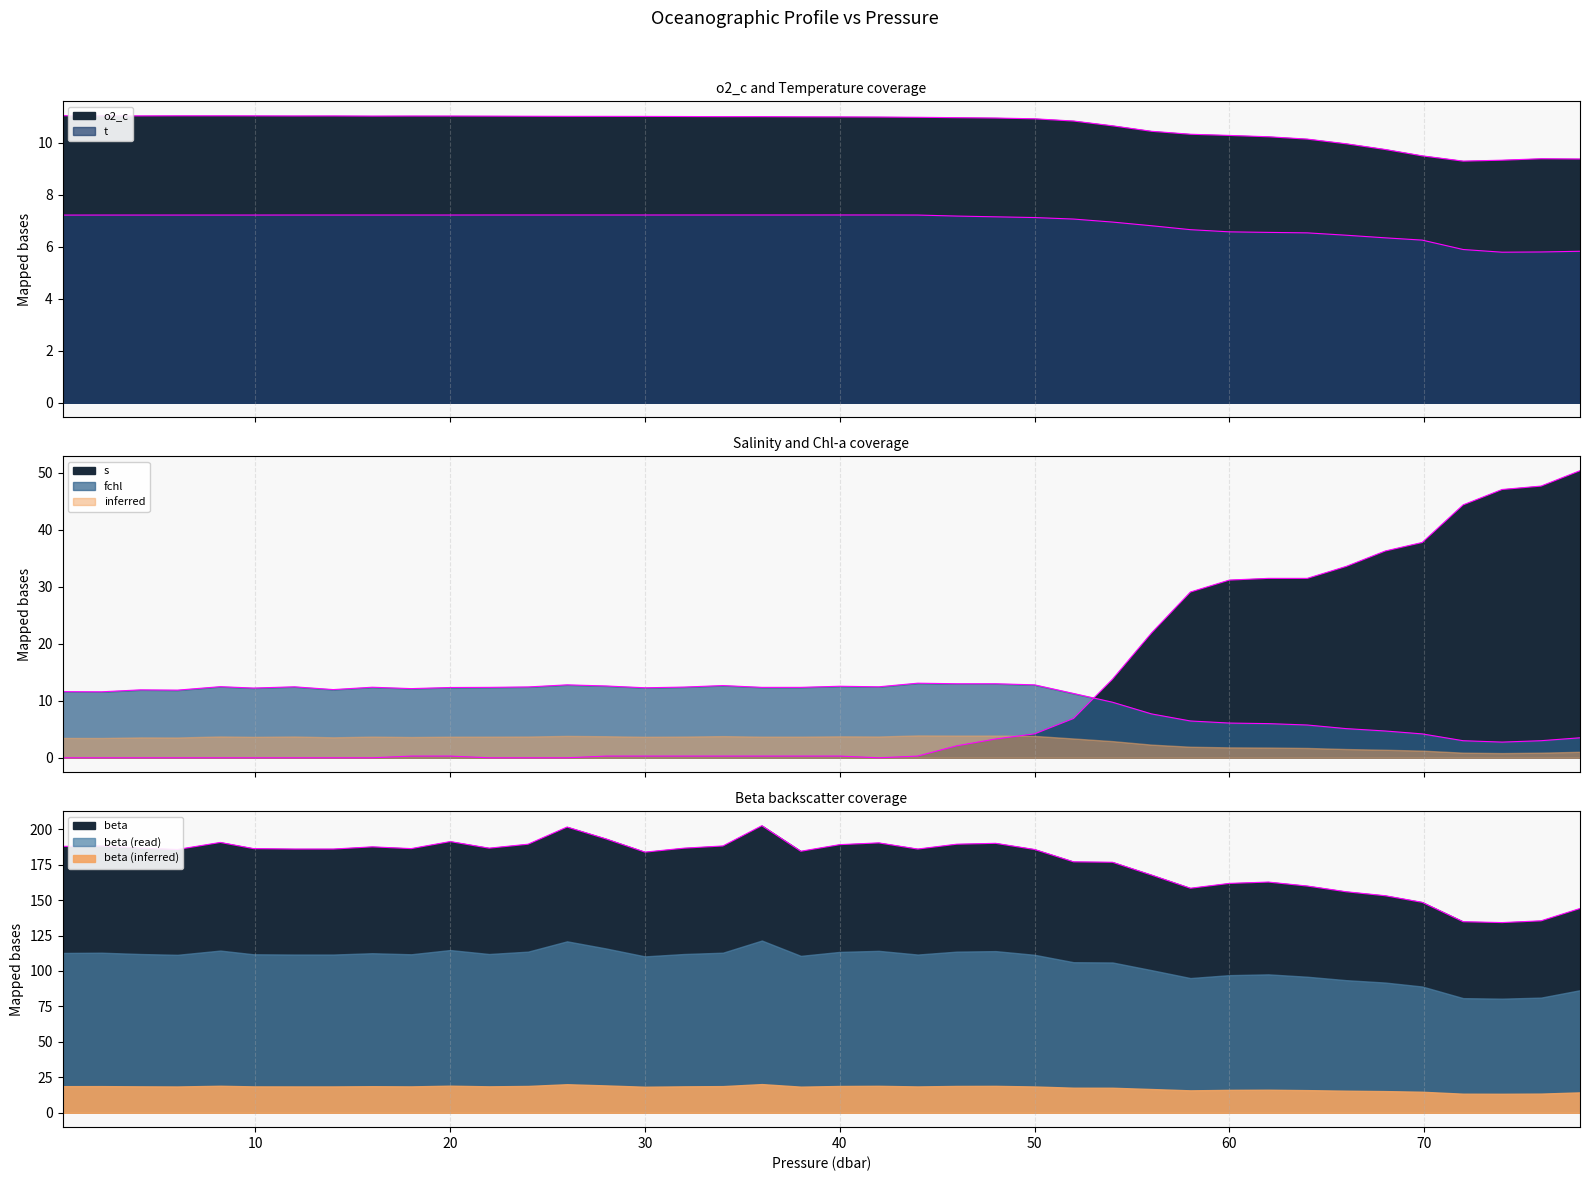

Reading left to right, what are all the values shown in this chart?

t: 7.2	7.2	7.2	7.2	7.2	7.2	7.2	7.2	7.2	7.2	7.2	7.2	7.2	7.2	7.2	7.2	7.2	7.2	7.2	7.2	7.2	7.2	7.2	7.2	7.2	7.1	7.1	7.0	6.8	6.7	6.6	6.6	6.5	6.4	6.3	6.3	5.9	5.8	5.8	5.8
s: 0.0	0.0	0.0	0.0	0.0	0.0	0.0	0.0	0.0	0.3	0.3	0.0	0.0	0.0	0.3	0.3	0.3	0.3	0.3	0.3	0.3	0.0	0.3	2.1	3.3	4.2	6.9	13.8	21.9	29.1	31.2	31.5	31.5	33.6	36.3	37.8	44.4	47.1	47.7	50.4
o2_c: 11.0	11.0	11.0	11.0	11.0	11.0	11.0	11.0	11.0	11.0	11.0	11.0	11.0	11.0	11.0	11.0	11.0	11.0	11.0	11.0	11.0	11.0	11.0	11.0	11.0	10.9	10.8	10.7	10.4	10.3	10.3	10.2	10.1	10.0	9.7	9.5	9.3	9.3	9.4	9.4
fchl: 11.6	11.6	11.9	11.9	12.5	12.2	12.5	12.0	12.4	12.1	12.3	12.4	12.4	12.8	12.6	12.3	12.4	12.7	12.4	12.4	12.6	12.5	13.1	13.0	13.0	12.8	11.3	9.8	7.7	6.5	6.1	6.0	5.8	5.1	4.7	4.2	3.0	2.8	3.0	3.5
beta: 187.9	188.2	186.6	185.7	190.6	186.3	186.0	186.0	187.5	186.3	191.3	186.6	189.4	201.5	193.1	183.8	186.6	188.2	202.4	184.4	189.1	190.3	186.0	189.4	190.0	185.7	177.0	176.7	167.7	158.4	161.8	162.7	159.9	155.9	153.1	148.4	134.8	134.1	135.4	144.1